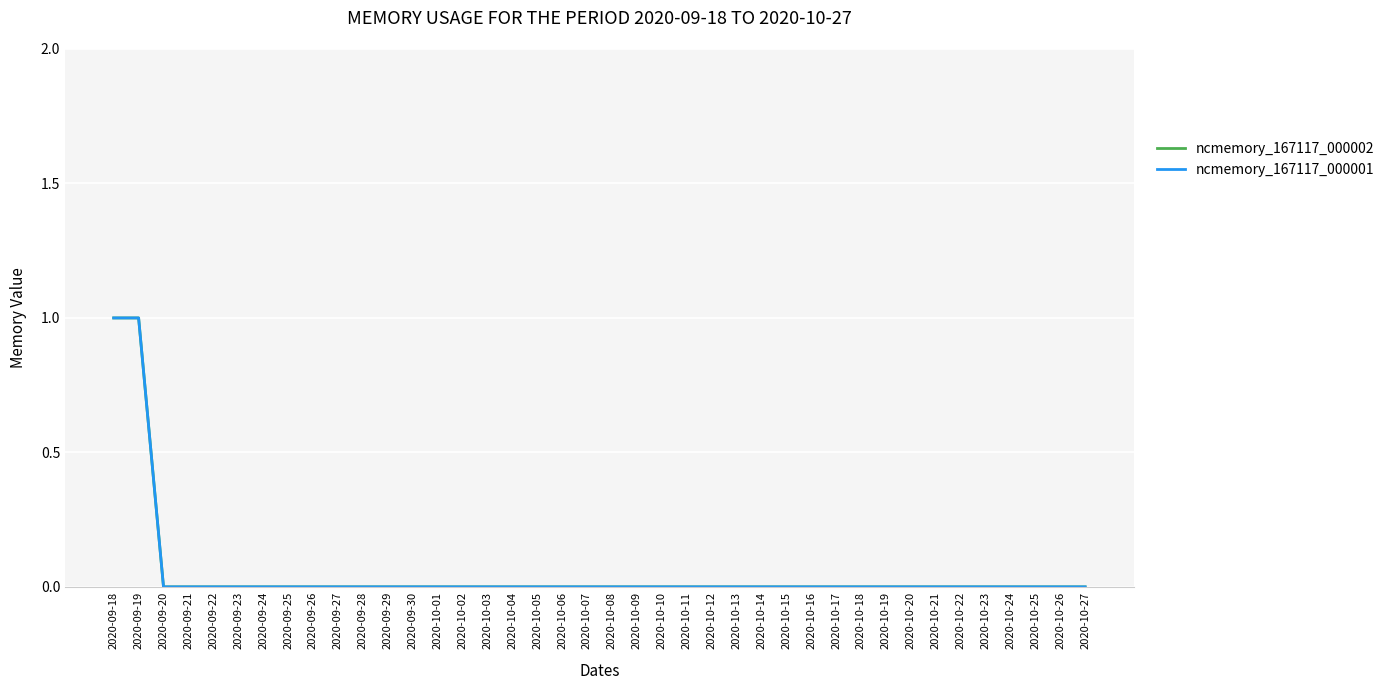

What is the label of the 8th point from the left?

2020-09-25